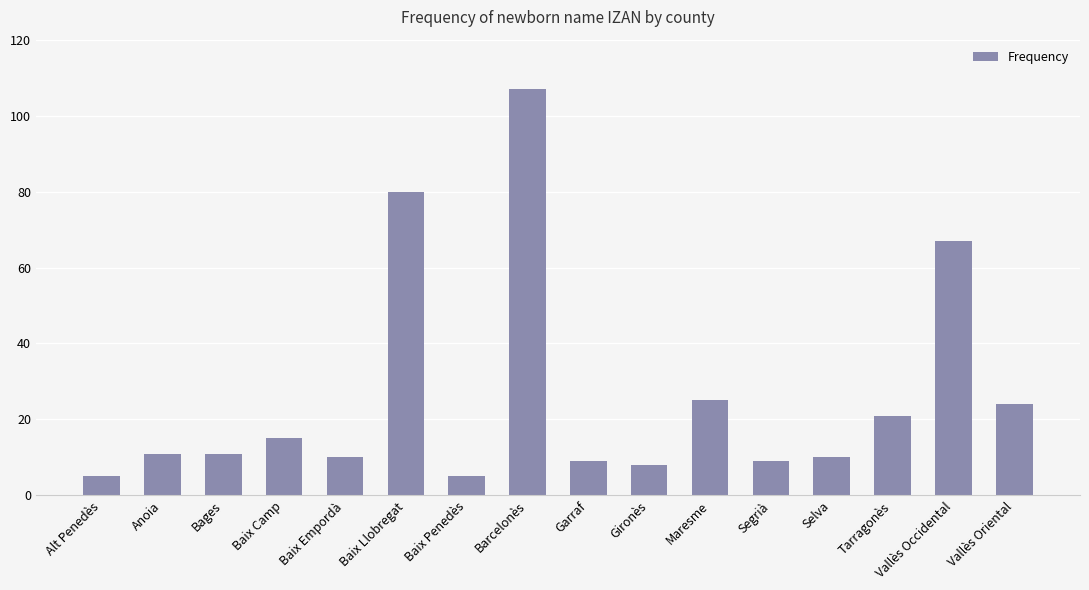

Which label corresponds to the largest value in the chart?

Barcelonès